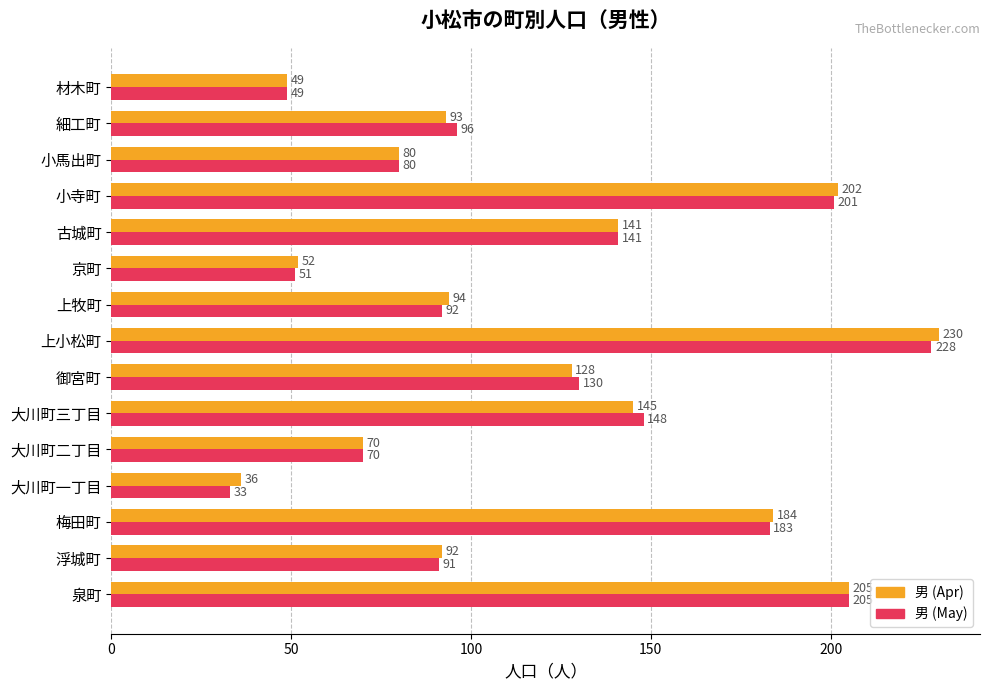

Rank the series by their average value, from lowest to highest.

男 (May), 男 (Apr)